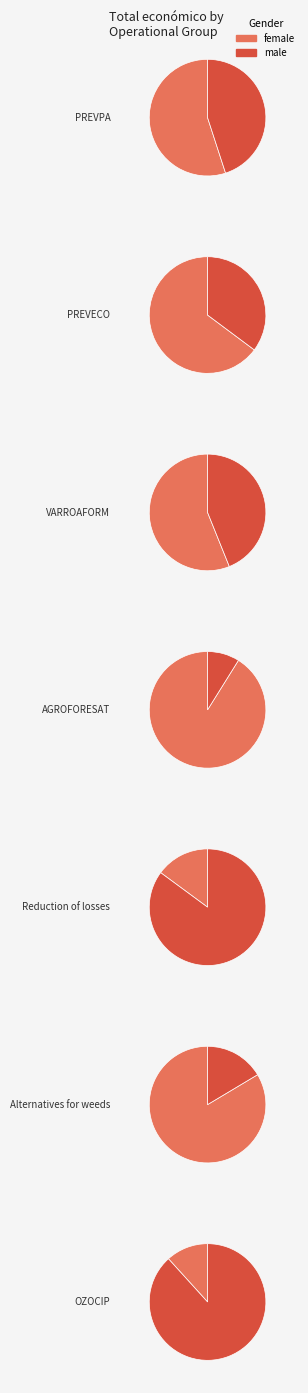

To the nearest percent, what is the average slice percentage?

14%